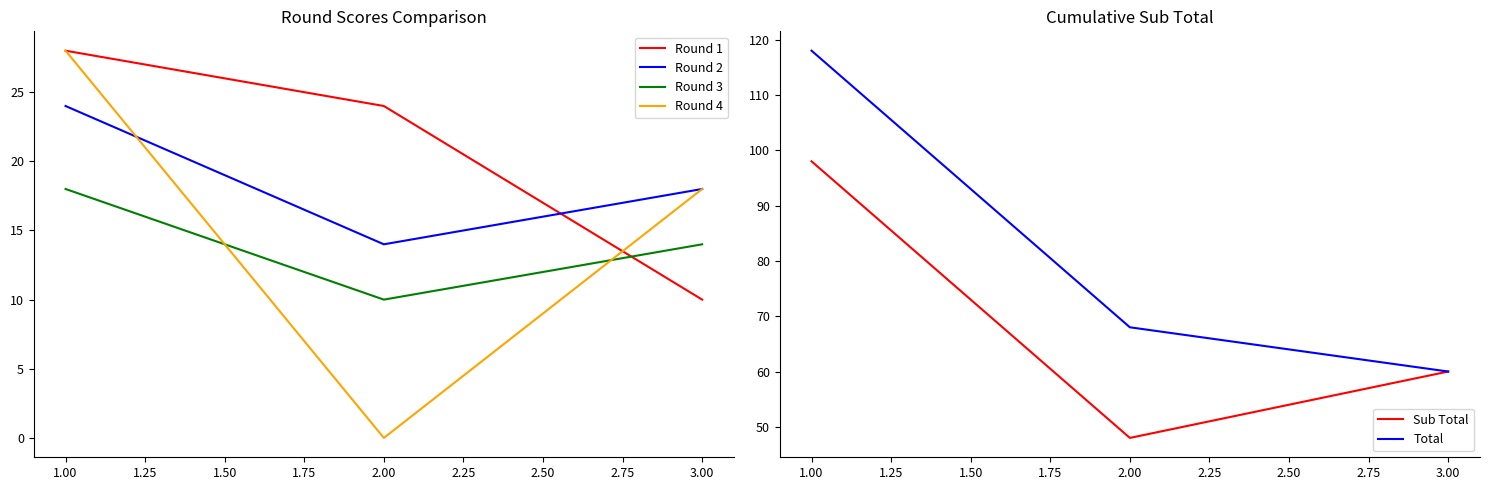

Reading left to right, transcribe all the data shown in this chart.

Round 1: 28	24	10
Round 2: 24	14	18
Round 3: 18	10	14
Round 4: 28	0	18
Sub Total: 98	48	60
Total: 118	68	60